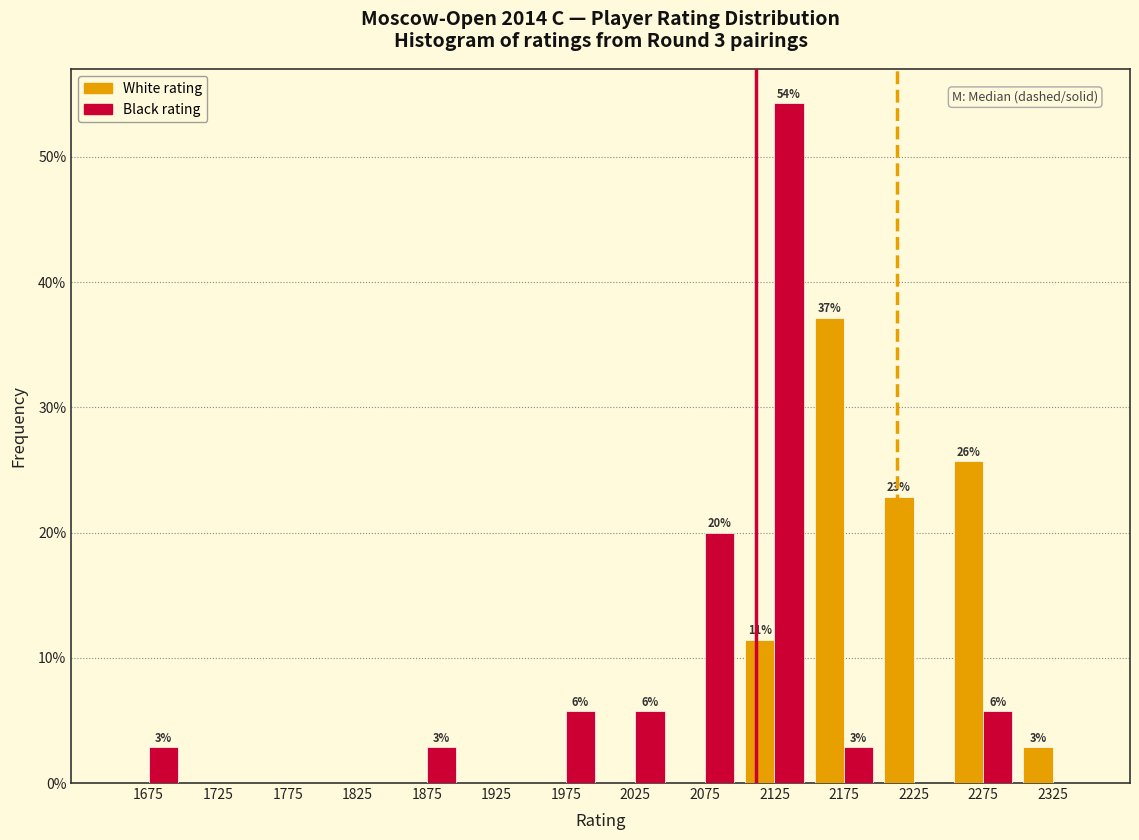

In the Black rating series, which range on the x-axis has the tallest bar?

2100 to 2150